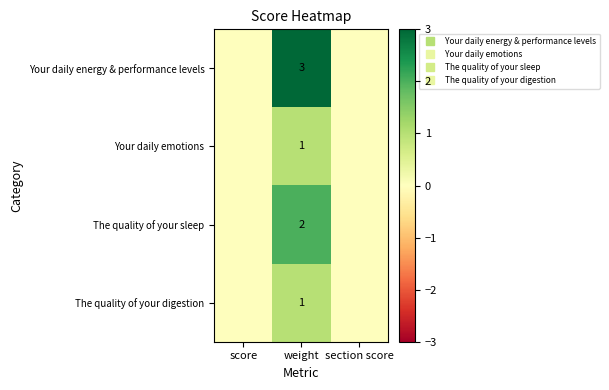

Which has a higher value, weight or score?

weight